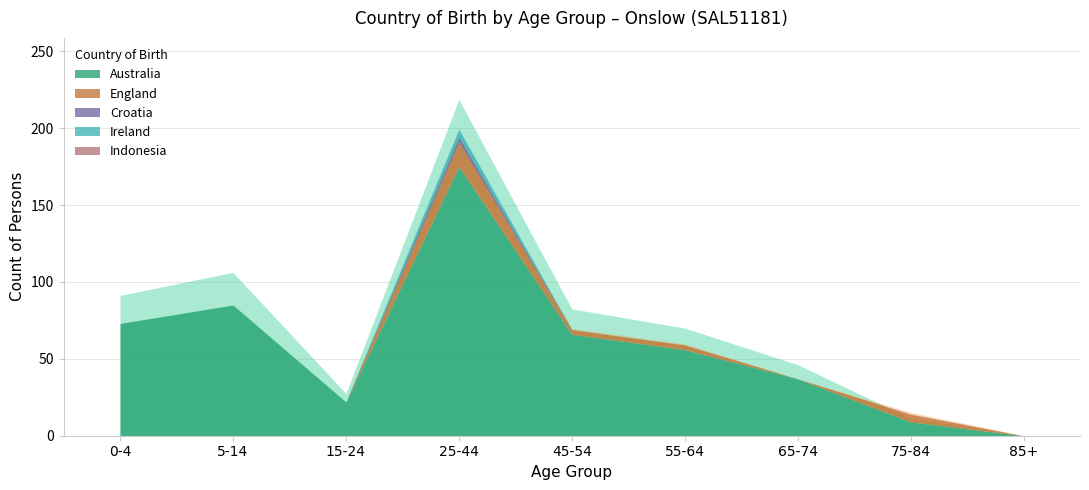

What is the difference between the maximum and minimum values in the Australia series?

175